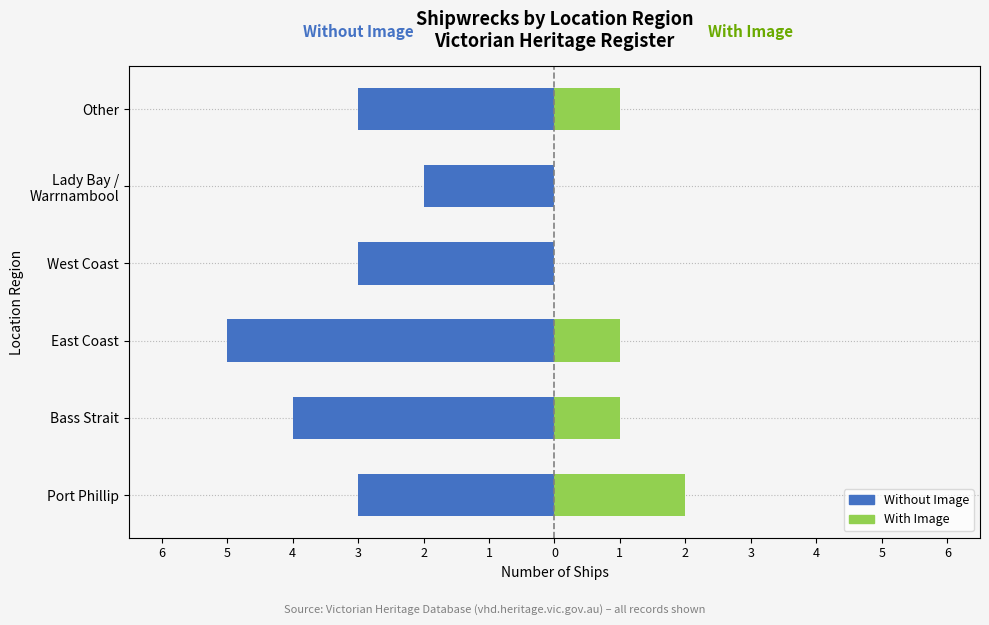

What is the value of the Without Image bar at the 1st from the left?

-3